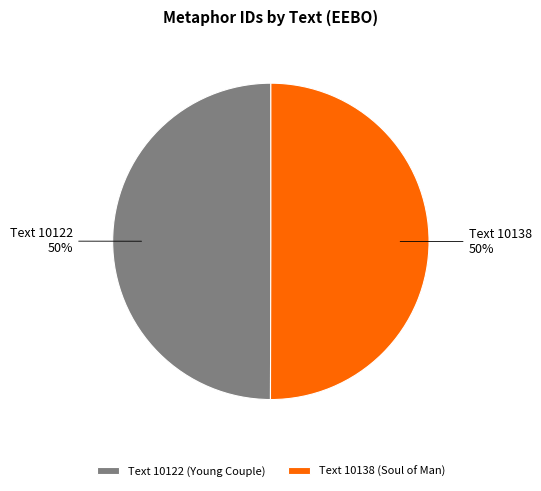

Combined, do Text 10138 (Soul of Man) and Text 10122 (Young Couple) account for over 50%?

Yes